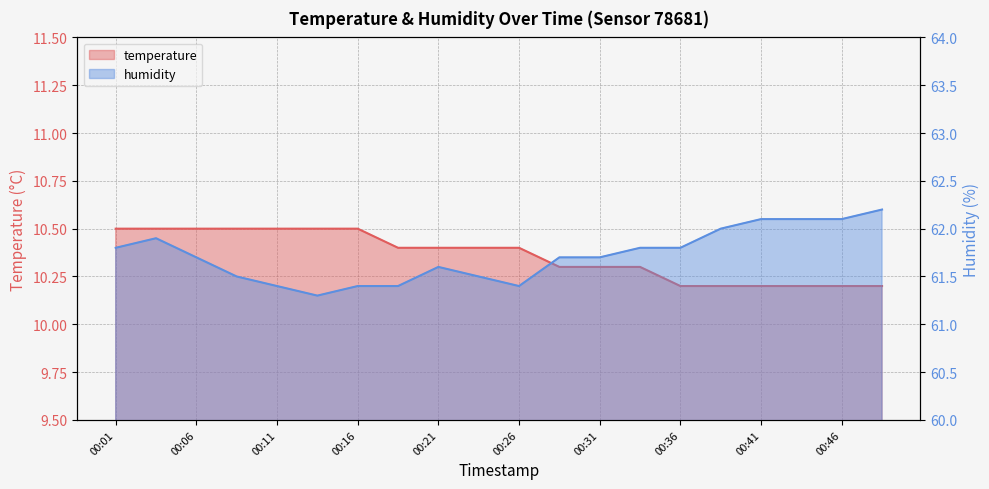

How many temperature values are between 10 and 11?

20